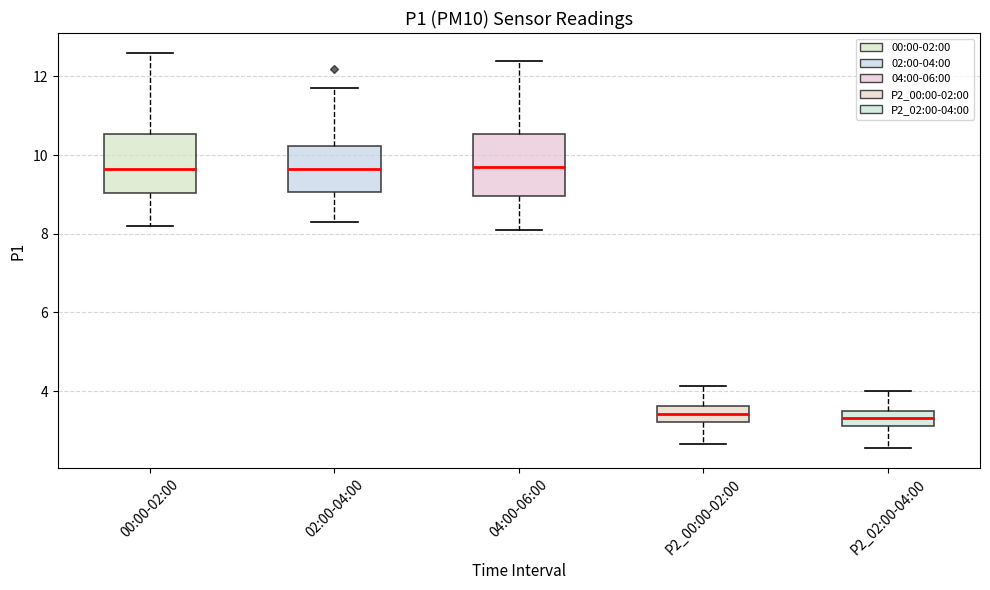

Where does the lower whisker of the box for 04:00-06:00 end on the y-axis? The values are not printed on the chart, so give them approximately, as read against the axis.

8.2